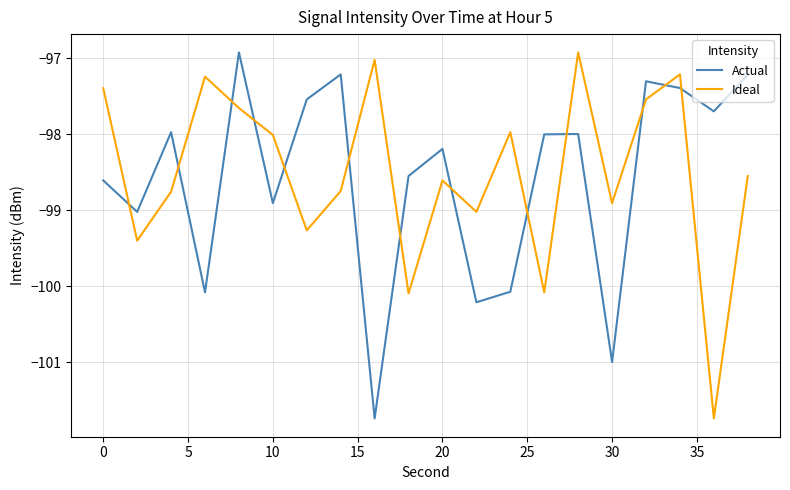

How many categories are shown in the chart?

20